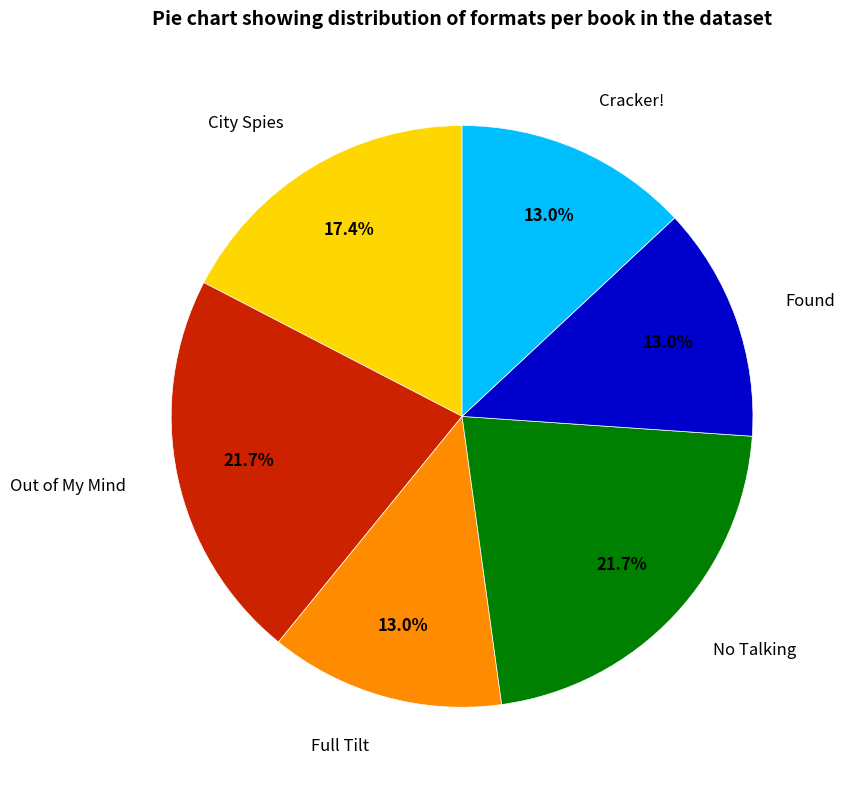

What is the ratio of the value at Found to the value at Full Tilt?

1.0